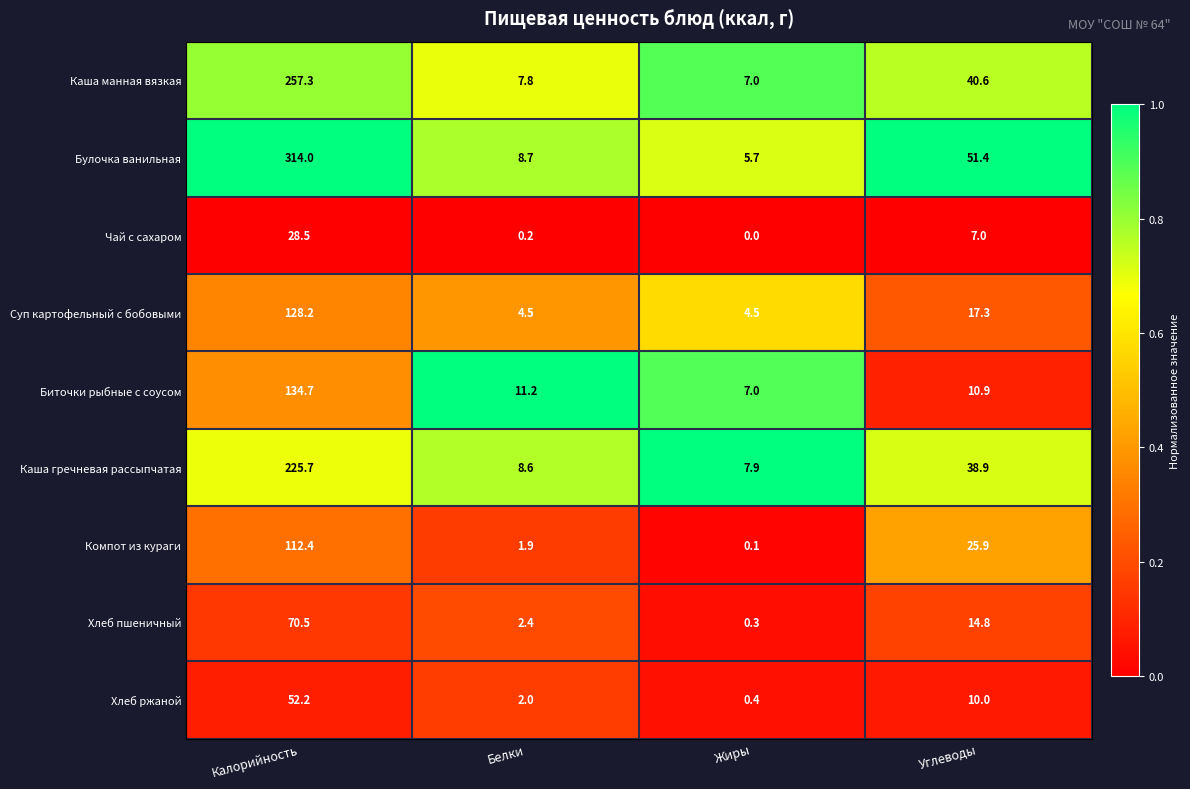

What is the total value across all series at Углеводы?

216.8